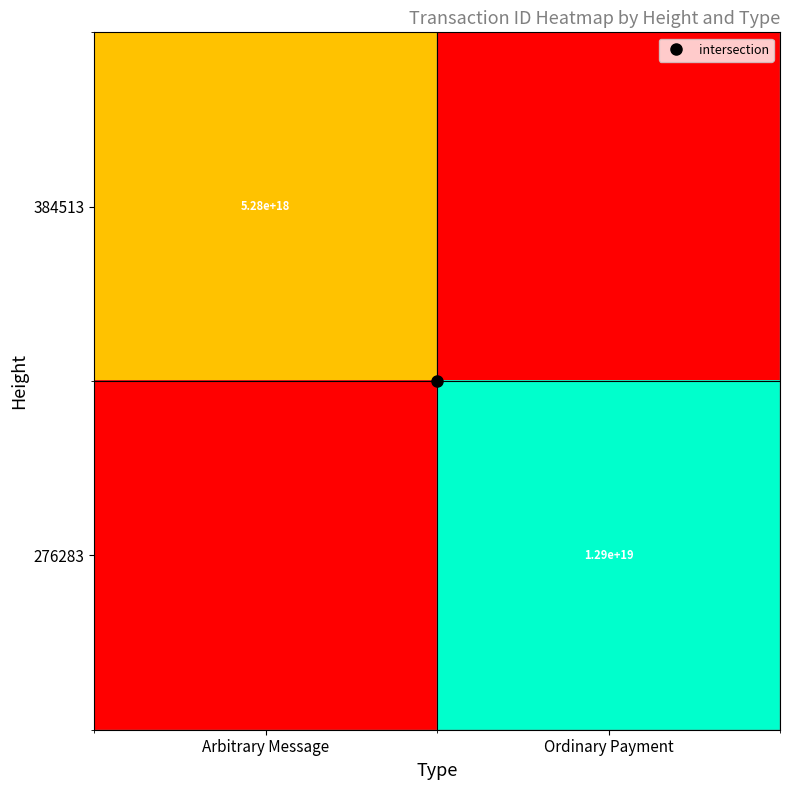

True or false: 384513 has a value of 0 at Ordinary Payment.

True